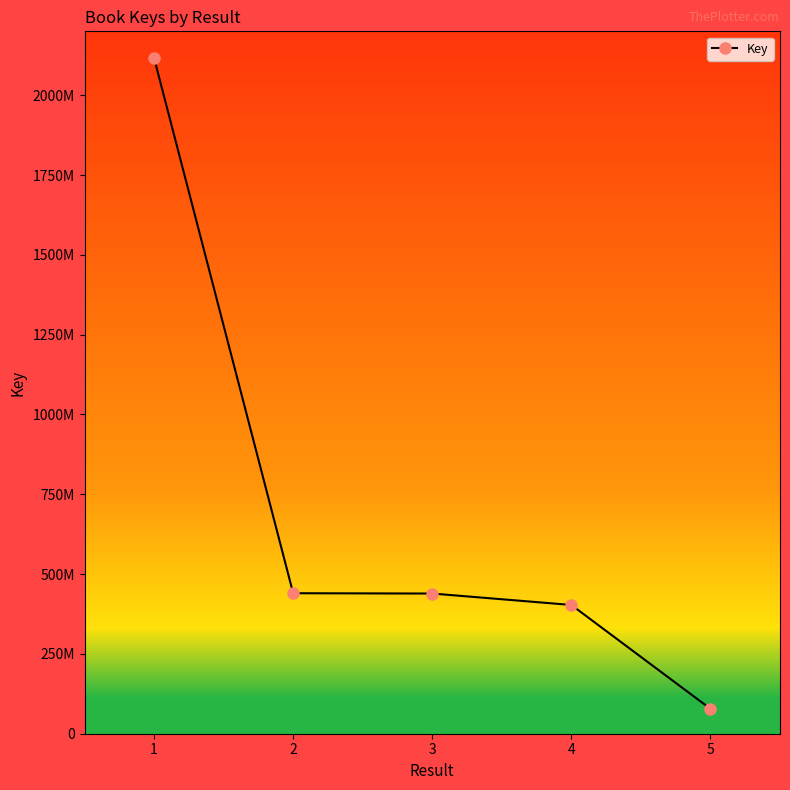

The chart shows a value of 3762785402 at 1. True or false?

False